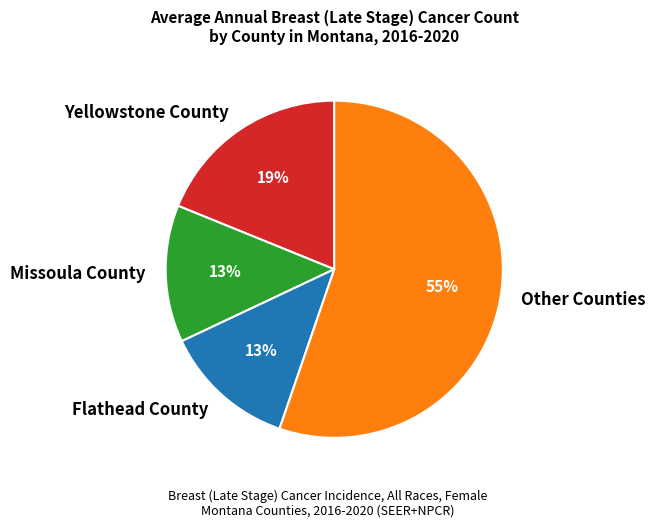

What is the ratio of the value at Flathead County to the value at Yellowstone County?

0.7